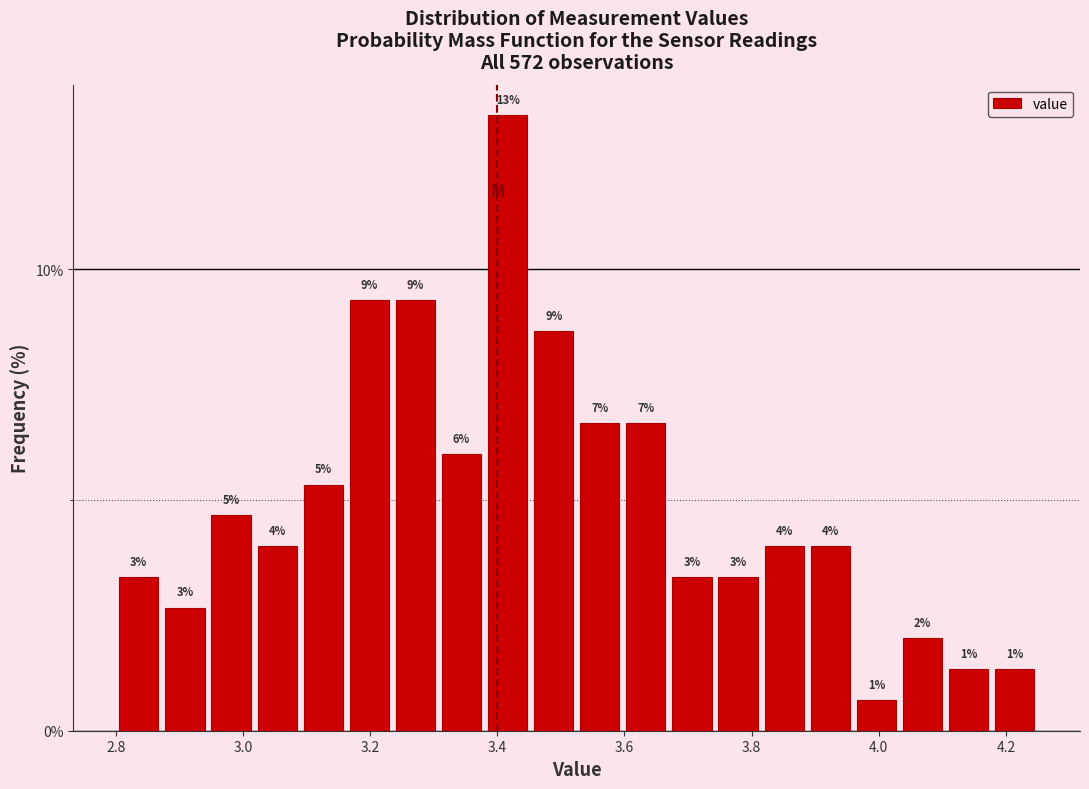

Around what value on the x-axis is the tallest bar? Give the approximate position of its centre, as read against the axis.

3.42